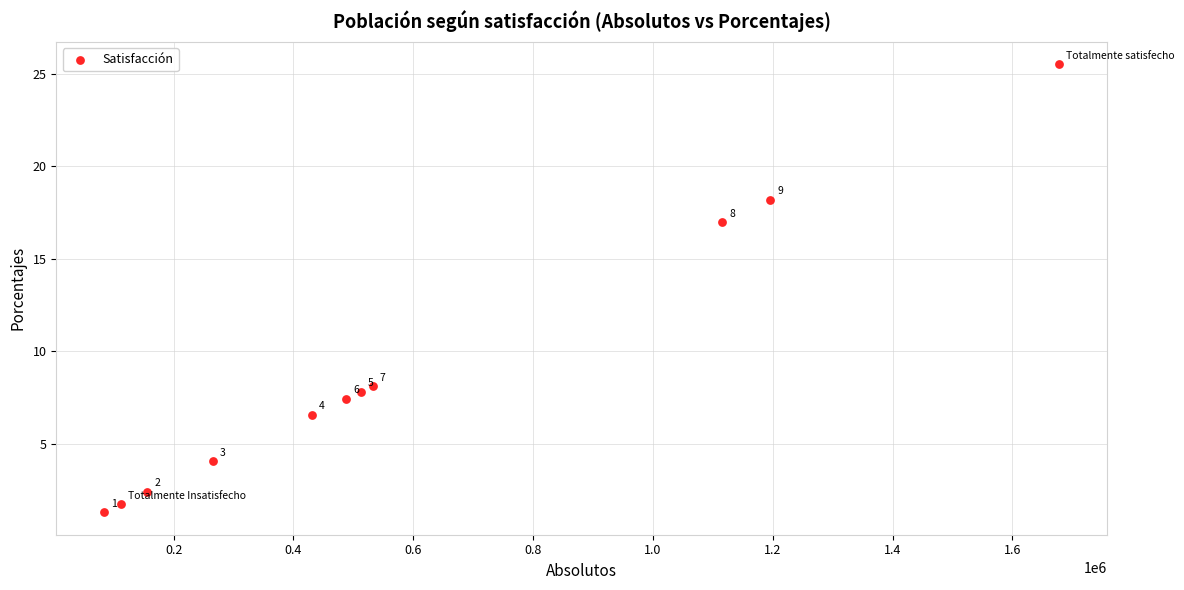

What is the average X value?

597447.9